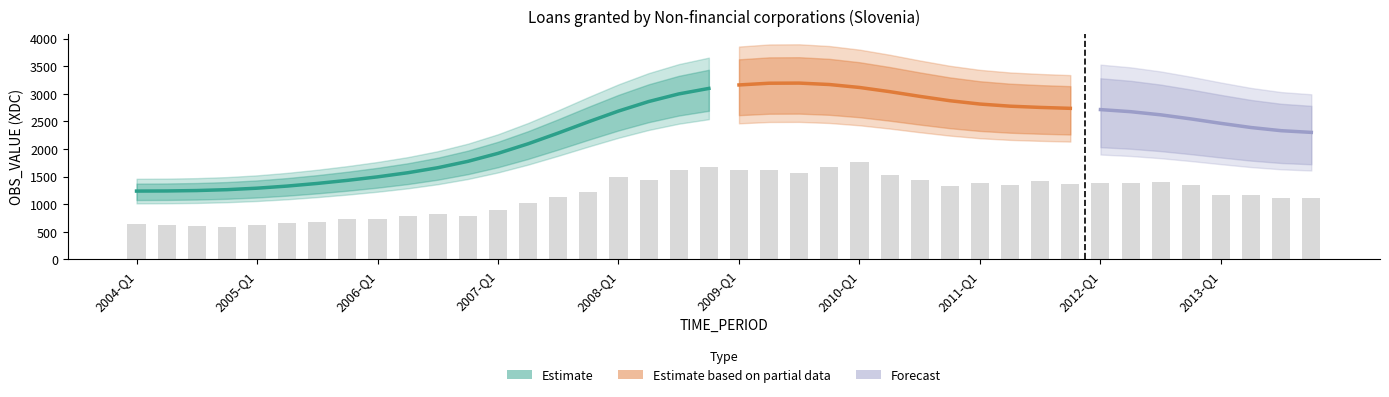

Reading left to right, extract all data points from this chart.

636.4	622.0	607.5	593.1	631.1	651.1	681.1	736.8	726.1	788.2	821.5	779.1	898.4	1022.3	1130.6	1215.9	1490.8	1442.2	1612.6	1668.0	1621.9	1621.5	1567.4	1668.4	1756.1	1532.8	1440.8	1323.2	1389.3	1338.8	1418.2	1374.8	1391.7	1385.7	1396.2	1351.4	1164.2	1163.5	1106.8	1116.9